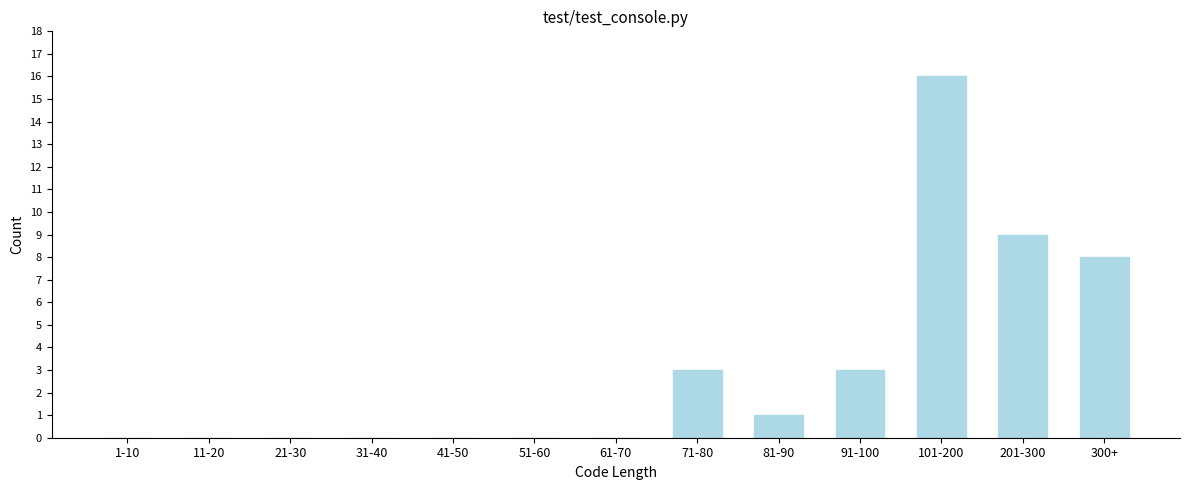

Reading left to right, list all the values displayed in this chart.

1-10=0	11-20=0	21-30=0	31-40=0	41-50=0	51-60=0	61-70=0	71-80=3	81-90=1	91-100=3	101-200=16	201-300=9	300+=8